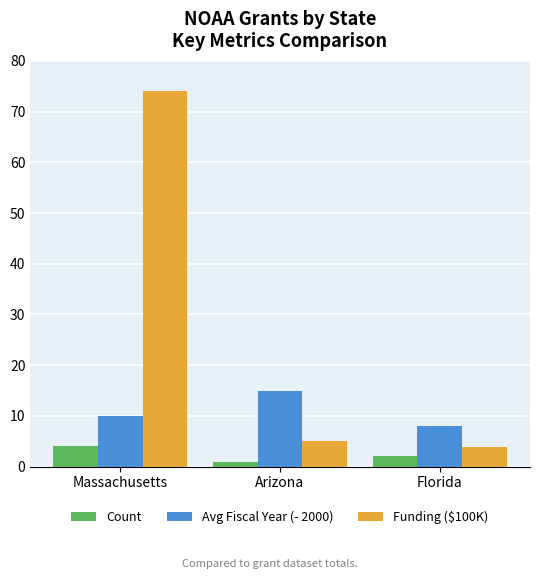

How many values in the Avg Fiscal Year (- 2000) series are below 10?

1